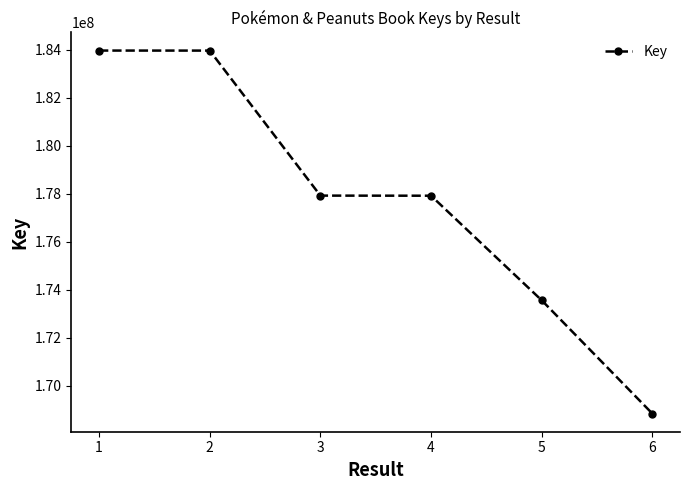

True or false: the data shows 96292062 at 3.

False